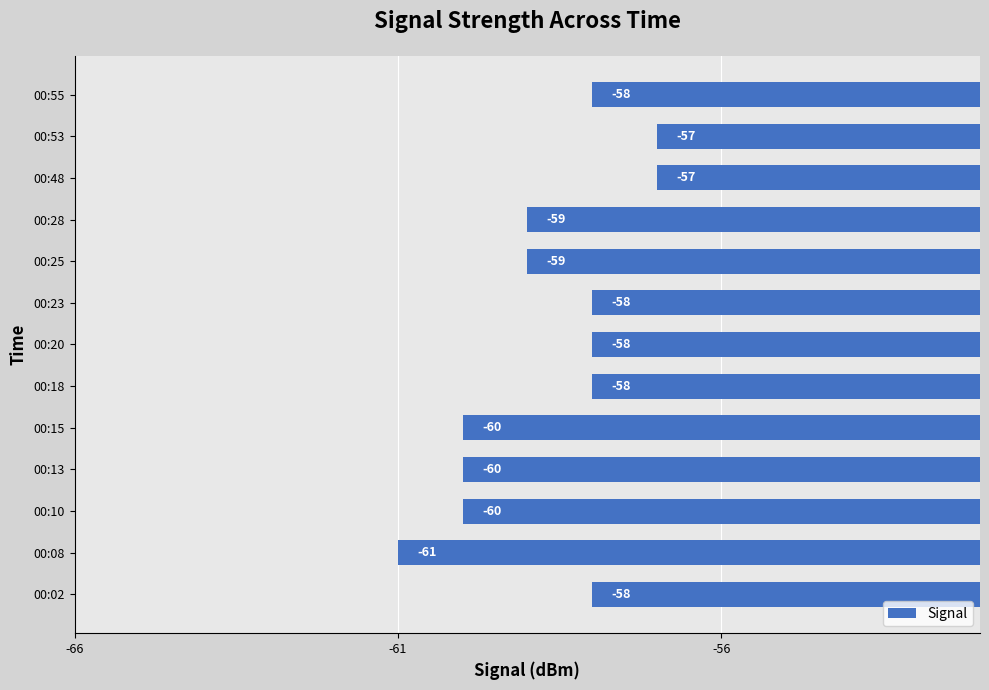

What is the average value?

-59